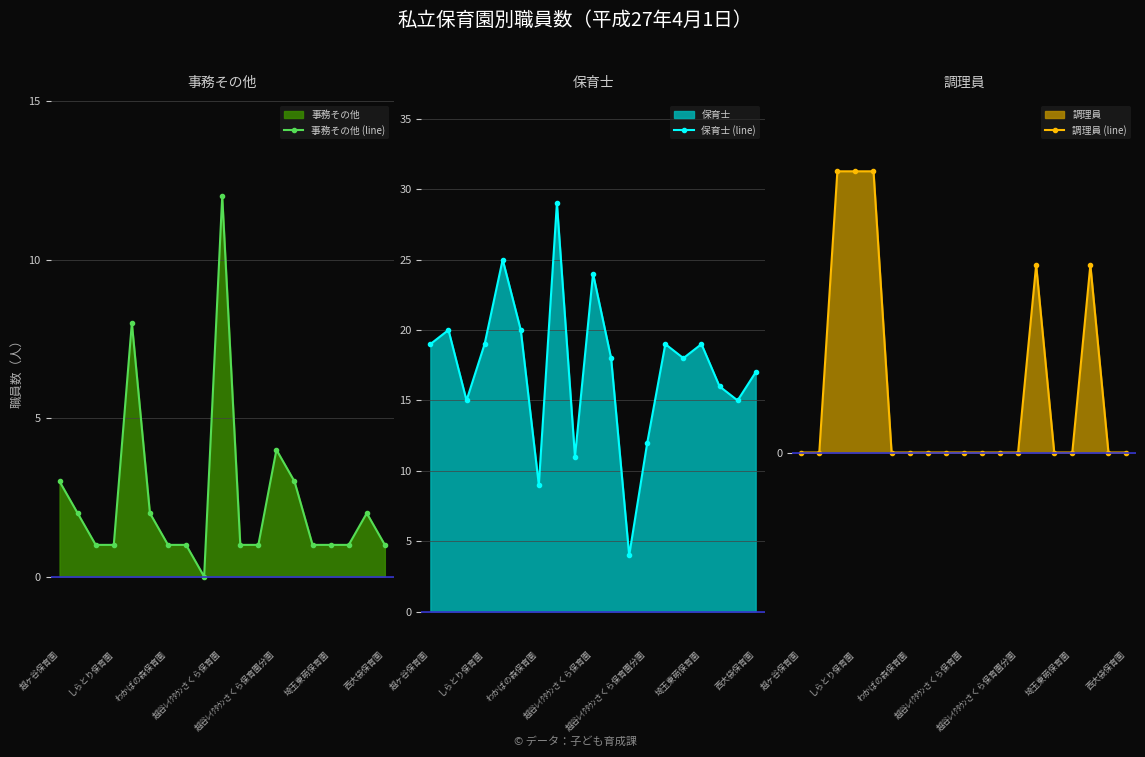

True or false: 保育士 (line) and 調理員 (line) intersect in this chart.

False